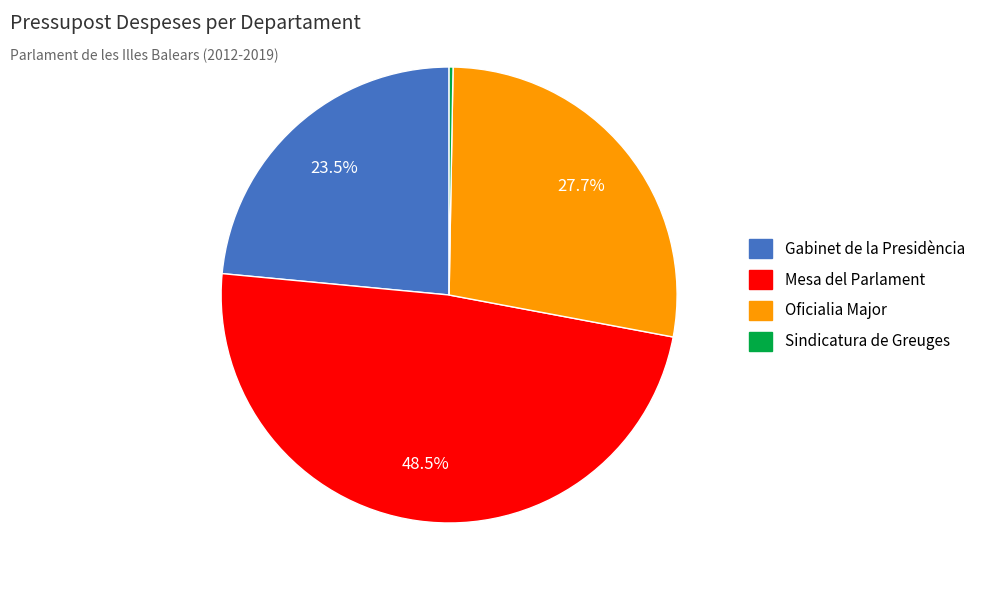

Combined, what portion of the pie is Mesa del Parlament and Oficialia Major?

76.2%